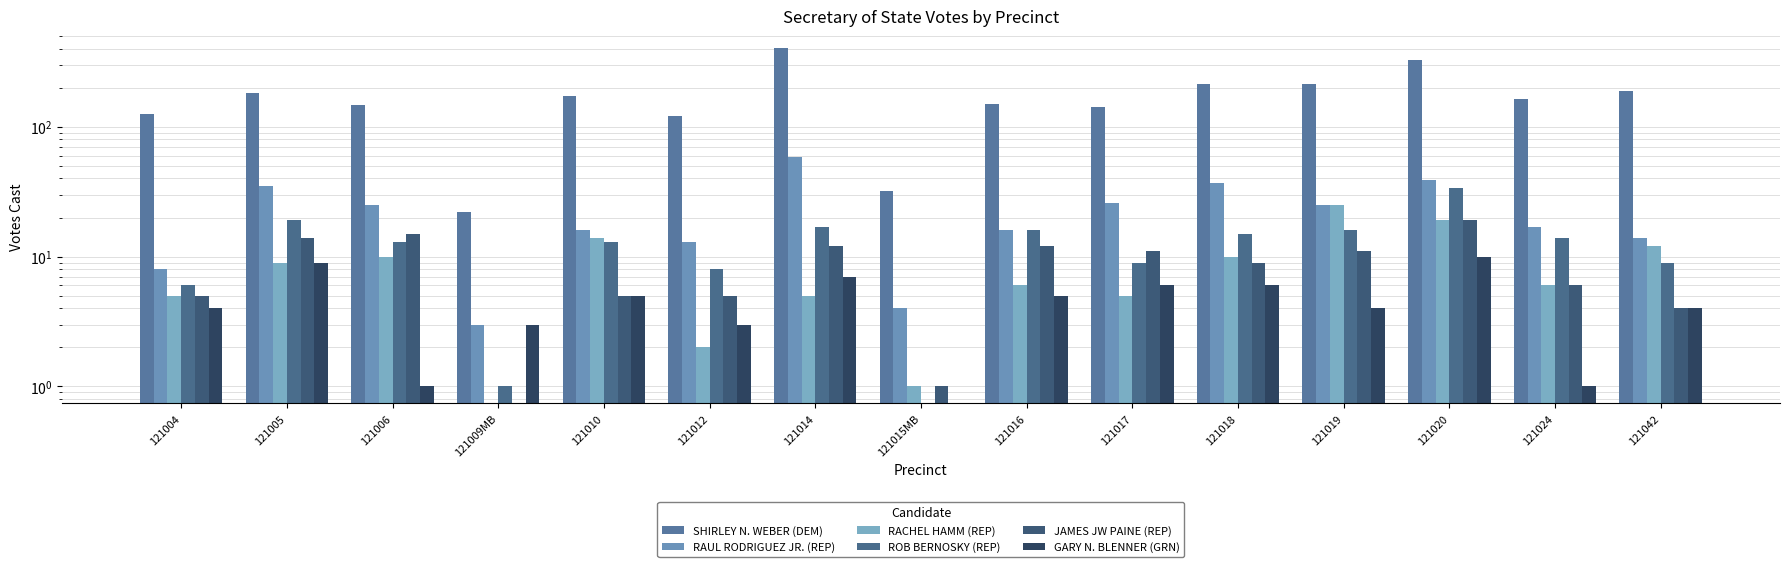

What position from the left is 121019?

12